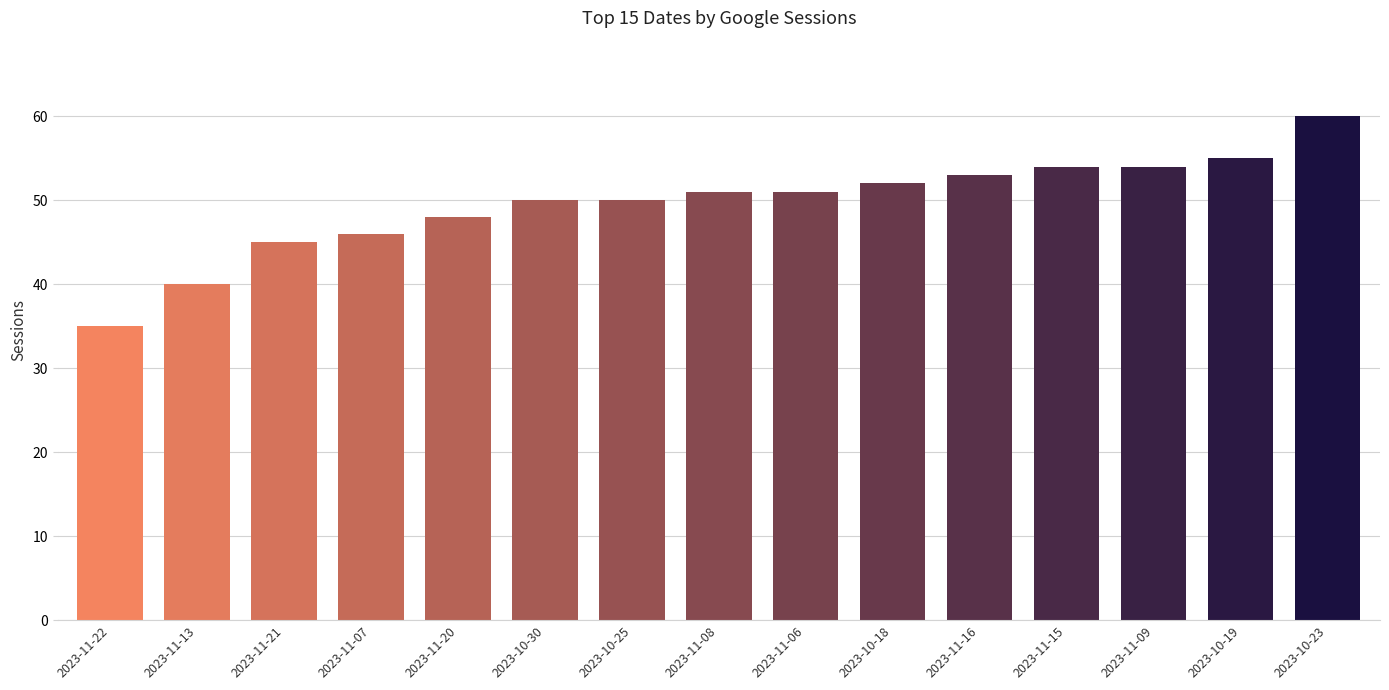

What is the approximate value at 2023-11-20?

48